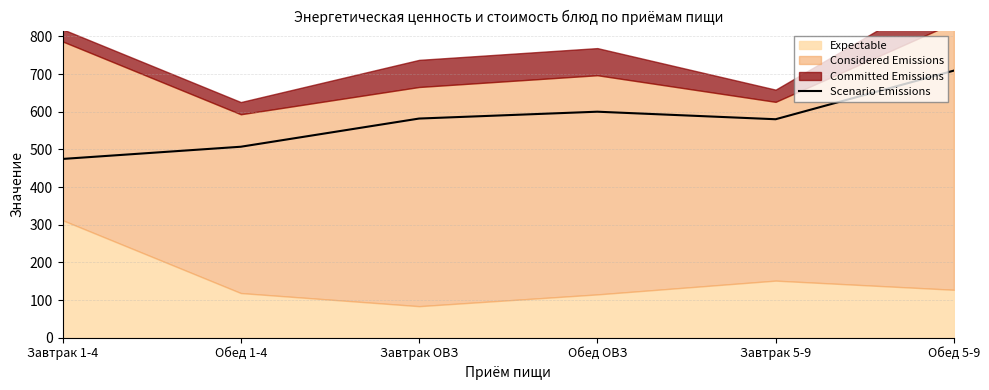

What is the change in value from Завтрак 1-4 to Обед ОВЗ?

+125.4